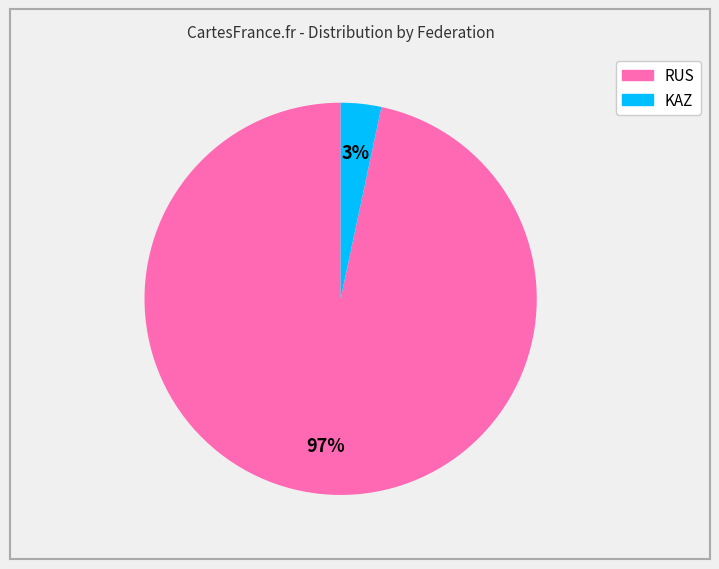

What percentage is the KAZ slice, to the nearest percent?

3%